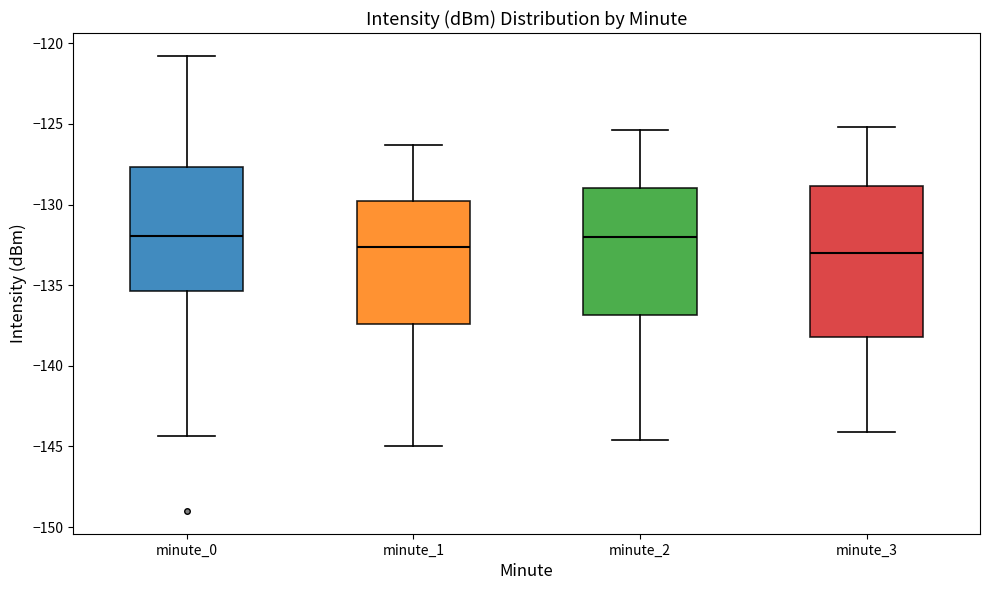

Where is the lower edge of the box for minute_3 on the y-axis? The values are not printed on the chart, so give them approximately, as read against the axis.

-138.0